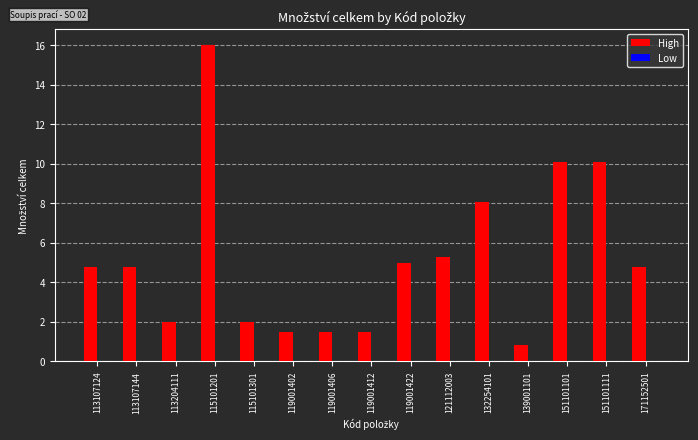

At which category does the chart reach its minimum across all series?

139001101